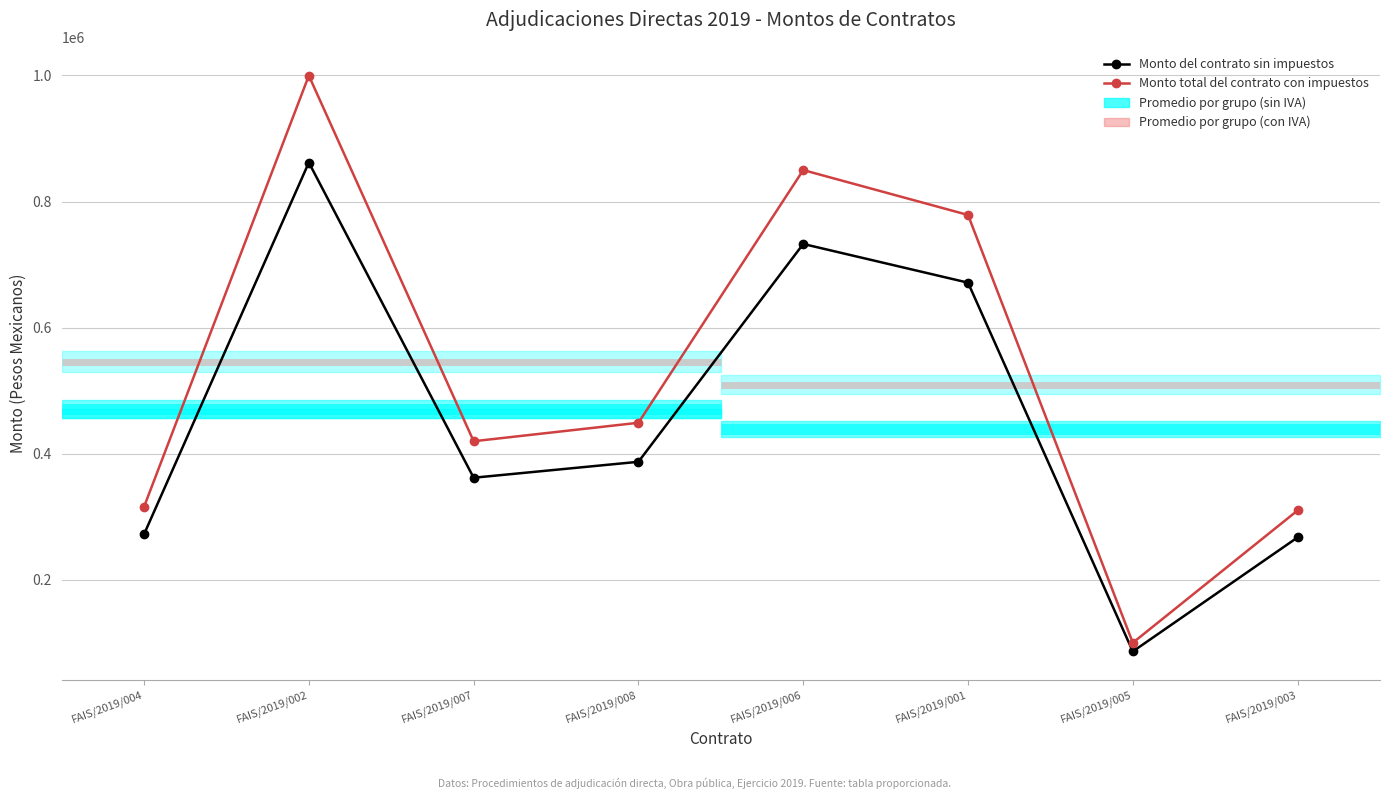

Reading left to right, extract all data points from this chart.

Monto del contrato sin impuestos: FAIS/2019/004=272161.6	FAIS/2019/002=861885.0	FAIS/2019/007=361792.2	FAIS/2019/008=387069.0	FAIS/2019/006=732672.4	FAIS/2019/001=671272.8	FAIS/2019/005=86155.8	FAIS/2019/003=267150.4
Monto total del contrato con impuestos: FAIS/2019/004=315707.5	FAIS/2019/002=999786.6	FAIS/2019/007=419678.9	FAIS/2019/008=449000.0	FAIS/2019/006=849900.0	FAIS/2019/001=778676.4	FAIS/2019/005=99940.8	FAIS/2019/003=309894.5